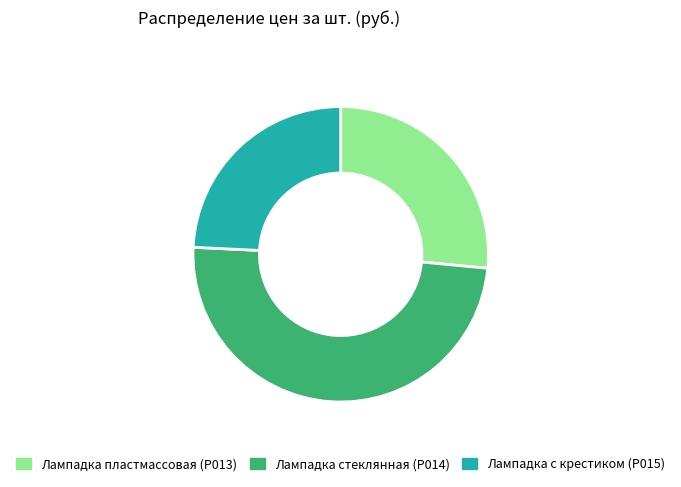

Is the sum of Лампадка пластмассовая (Р013) and Лампадка стеклянная (Р014) greater than half?

Yes